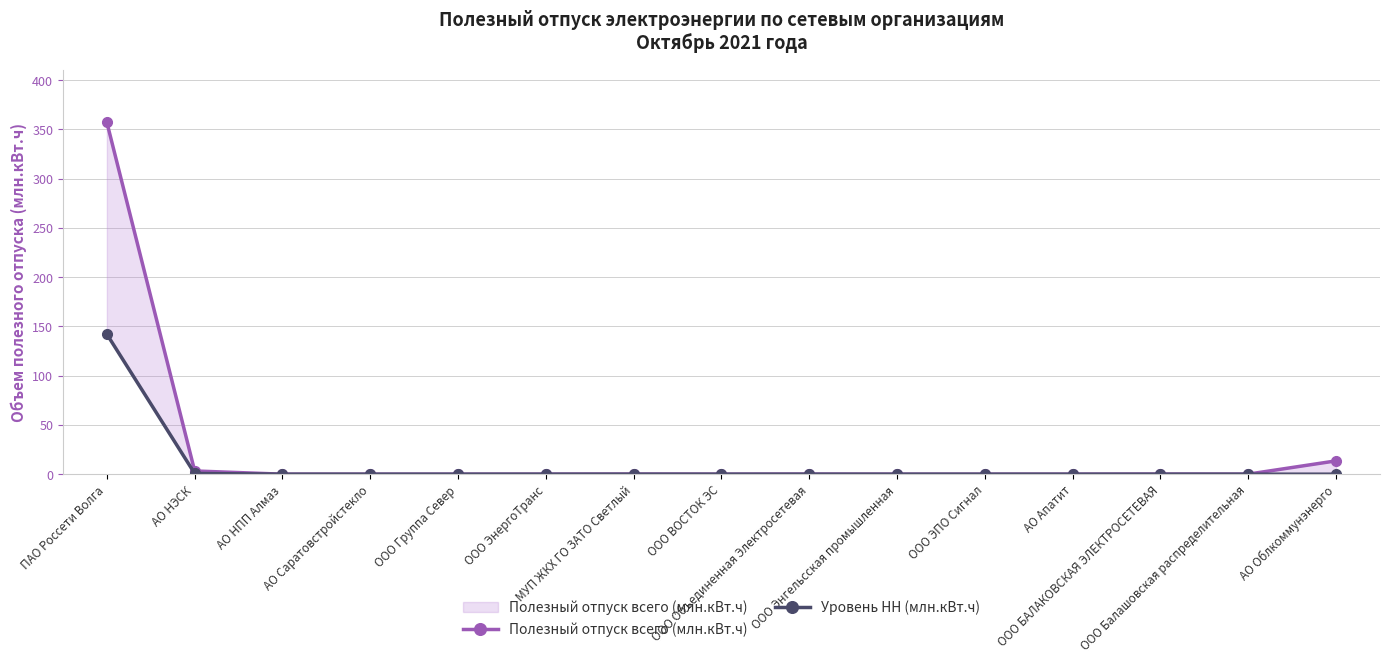

True or false: Уровень НН (млн.кВт.ч) and Полезный отпуск всего (млн.кВт.ч) cross at least once.

False